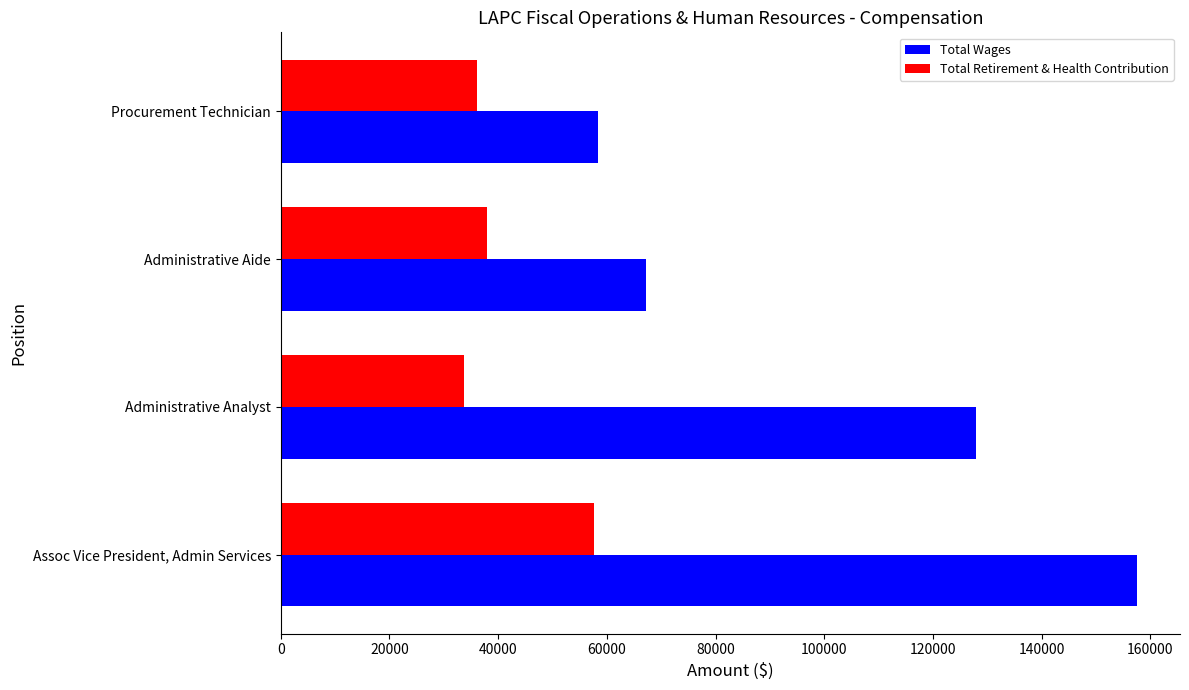

What is the difference between the second highest and minimum values in the Total Wages series?

69455